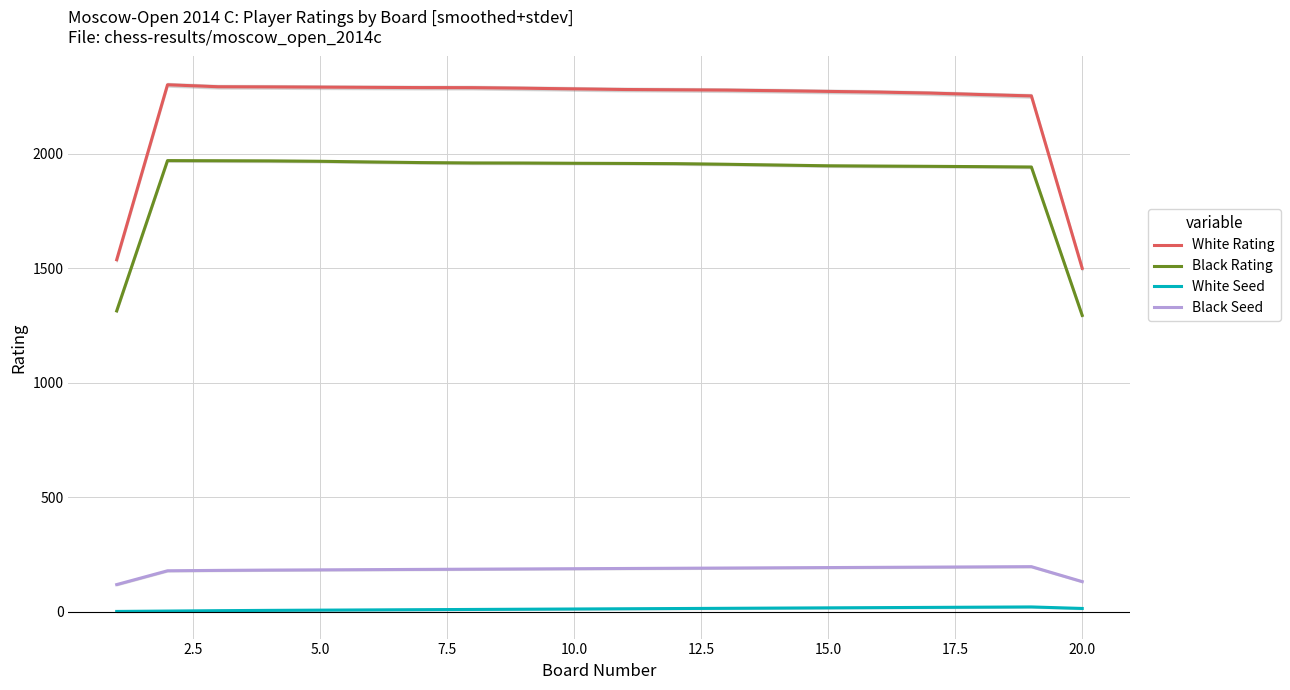

True or false: Black Seed and Black Rating intersect in this chart.

False